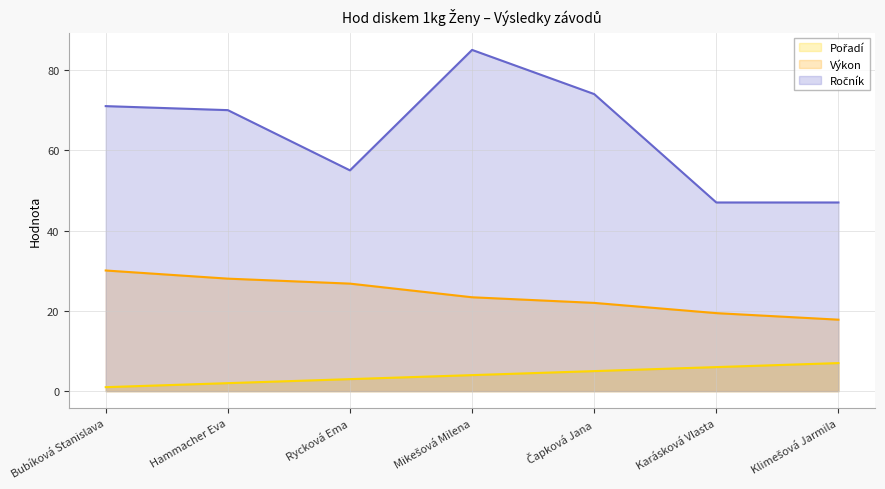

Is the value of Ročník at Čapková Jana greater than the value of Výkon at Bubíková Stanislava?

Yes